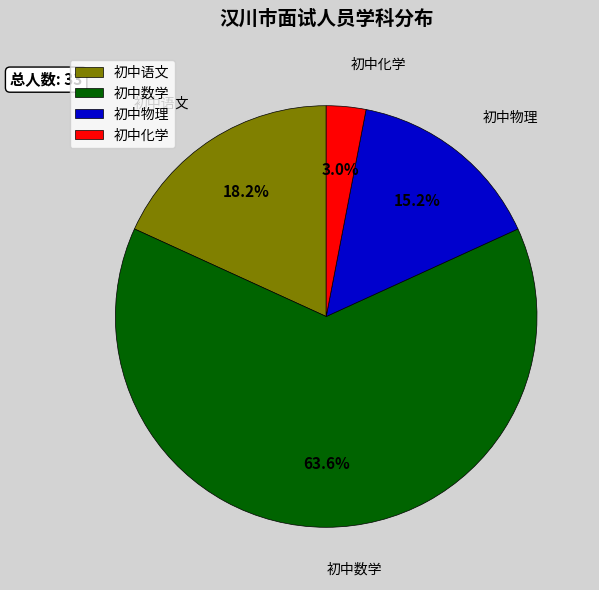

To the nearest percent, what is the combined percentage of 初中化学 and 初中物理?

18%